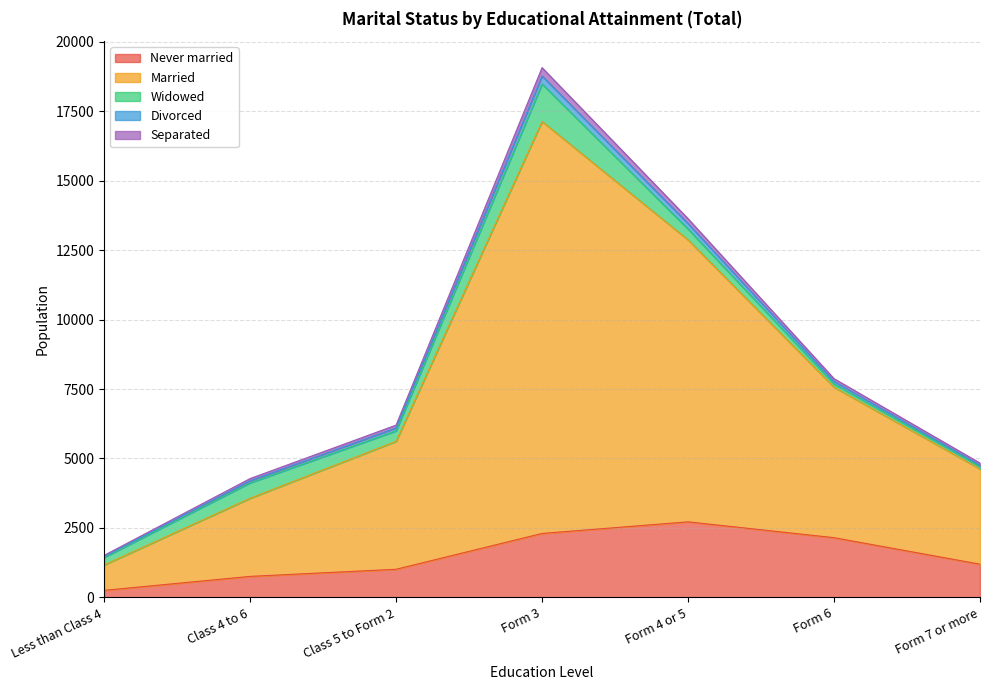

Which category has the lowest value in the Married series?

Less than Class 4